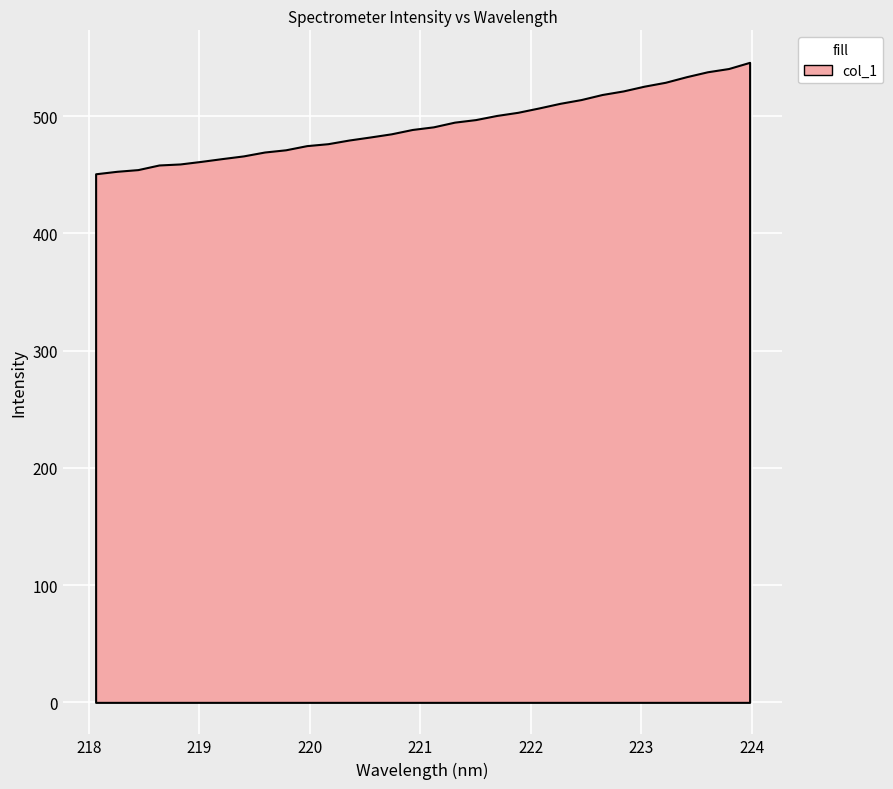

Which has a higher value, 219.9712 or 223.5987?

223.5987